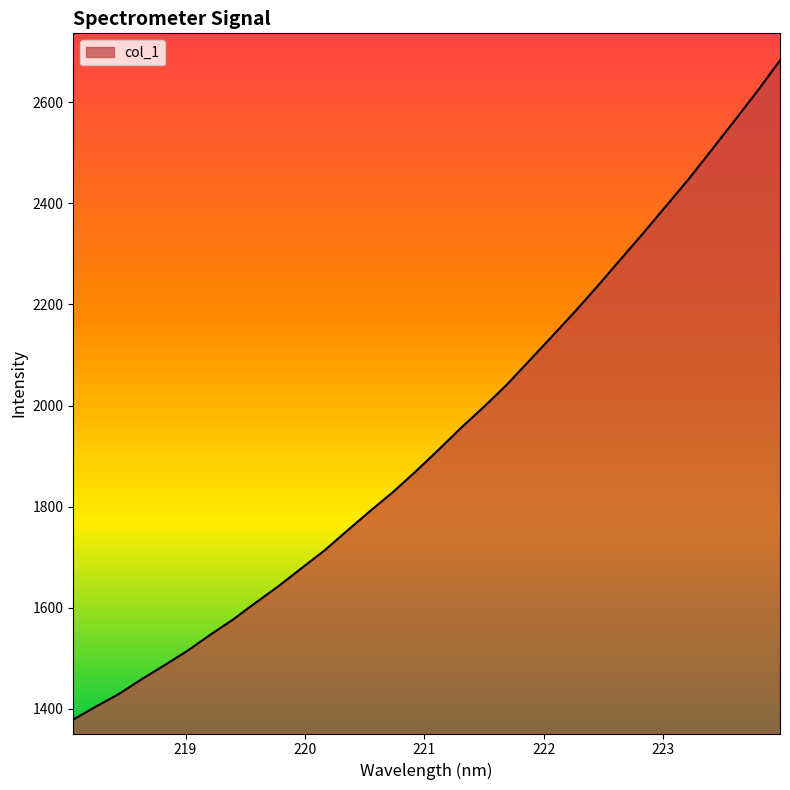

What is the difference between the maximum and minimum values?

1305.0